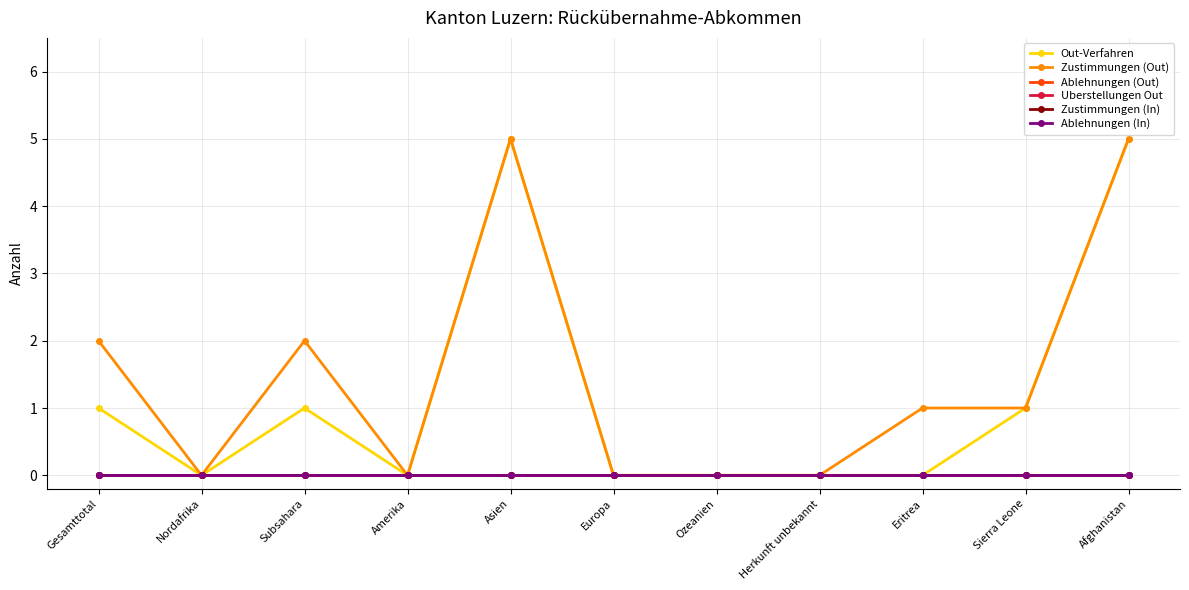

Reading left to right, list all the values displayed in this chart.

Out-Verfahren: 1	0	1	0	5	0	0	0	0	1	5
Zustimmungen (Out): 2	0	2	0	5	0	0	0	1	1	5
Ablehnungen (Out): 0	0	0	0	0	0	0	0	0	0	0
Uberstellungen Out: 0	0	0	0	0	0	0	0	0	0	0
Zustimmungen (In): 0	0	0	0	0	0	0	0	0	0	0
Ablehnungen (In): 0	0	0	0	0	0	0	0	0	0	0